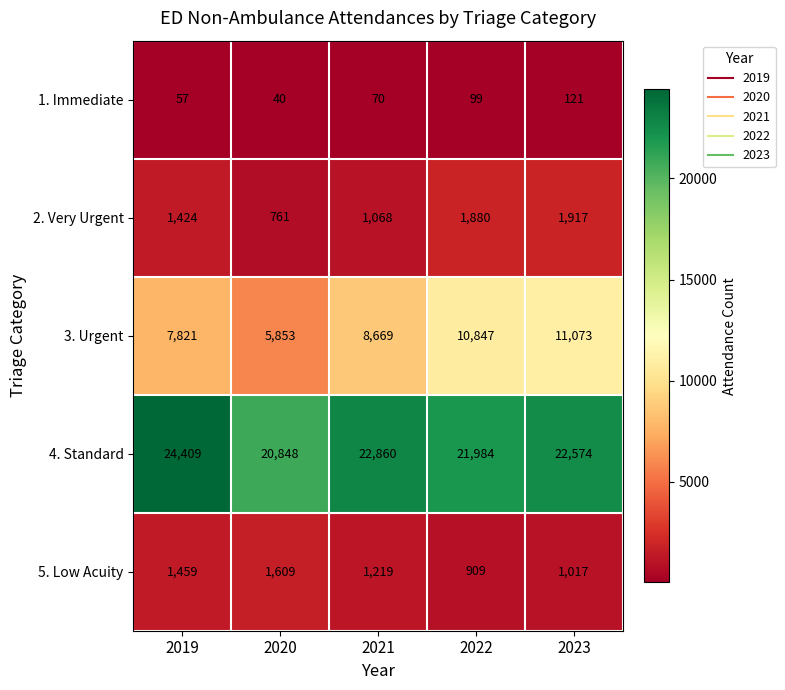

At 2019, list the series in order from smallest to largest.

1. Immediate, 2. Very Urgent, 5. Low Acuity, 3. Urgent, 4. Standard